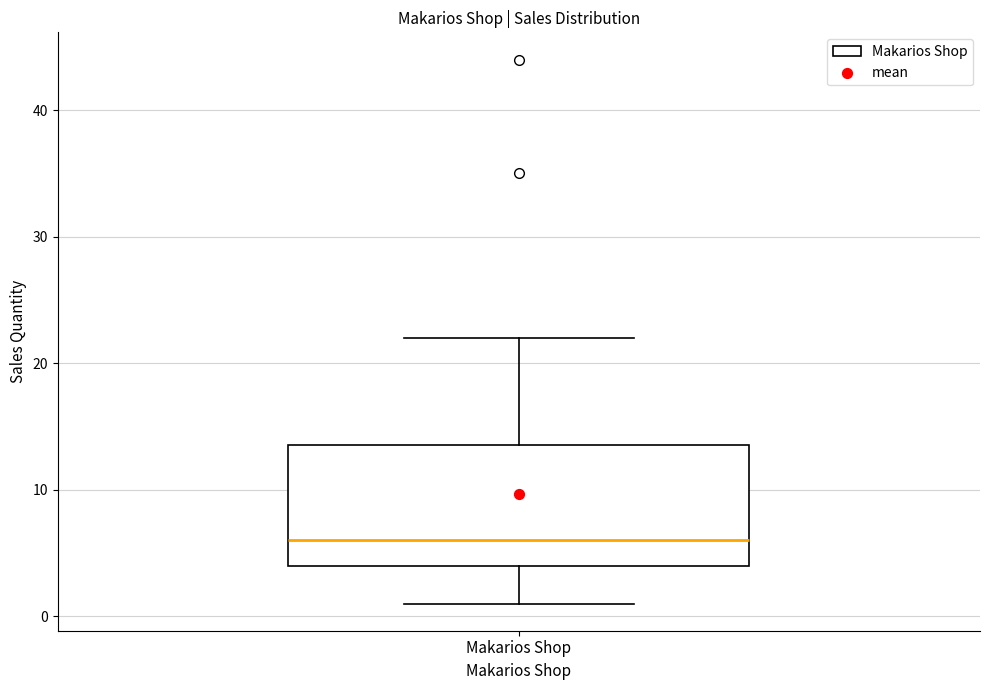

Transcribe this box plot: give where the median line is, the range the box spans, and where the two whiskers end, as read against the y-axis. The values are not printed on the chart, so give them approximately, as read against the axis.

median 6, box 4 to 14, whiskers 1 to 22